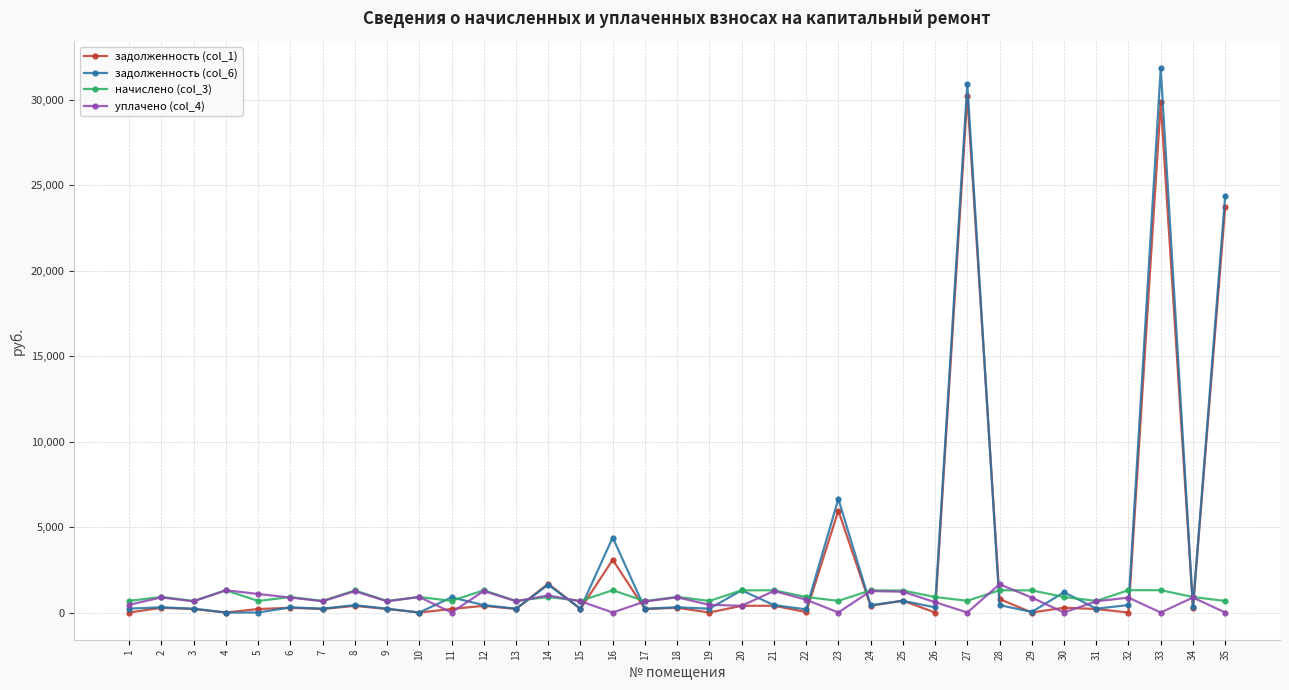

True or false: задолженность (col_6) has a value of 225.3 at 3.

True